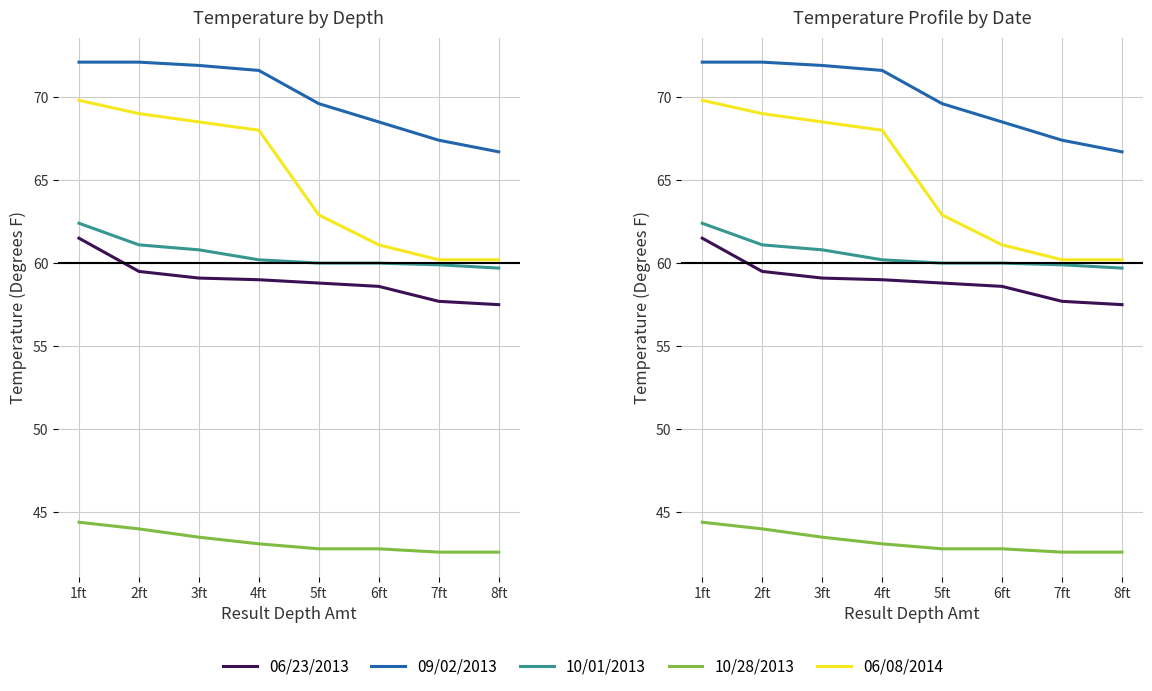

What position from the left is 3ft?

3